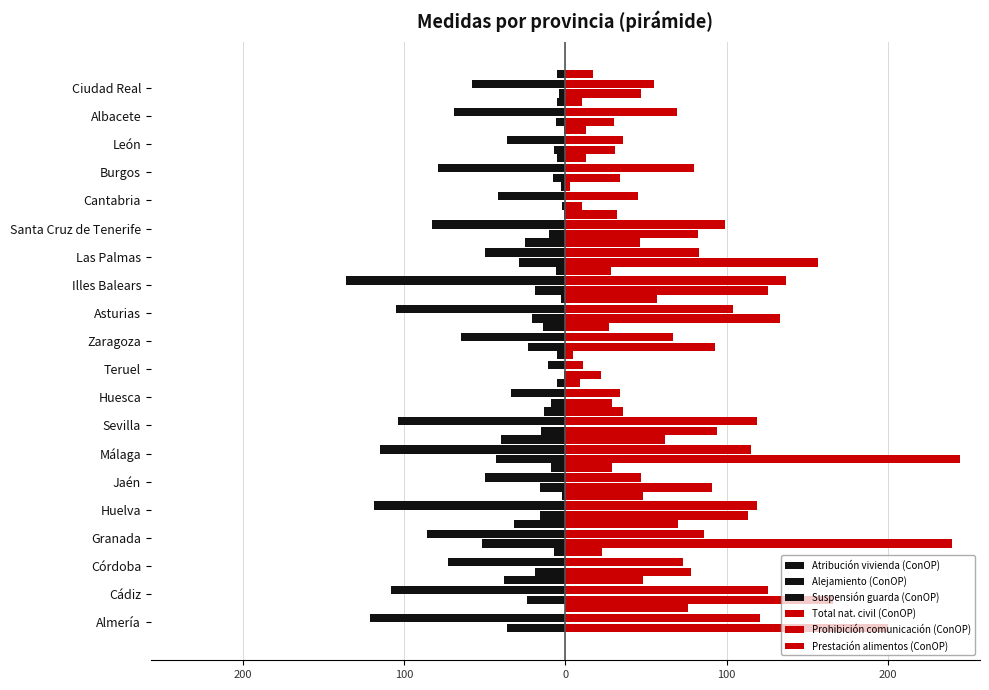

Rank the series by their maximum value, from highest to lowest.

Total nat. civil (ConOP), Prohibición comunicación (ConOP), Prestación alimentos (ConOP), Suspensión guarda (ConOP), Atribución vivienda (ConOP), Alejamiento (ConOP)